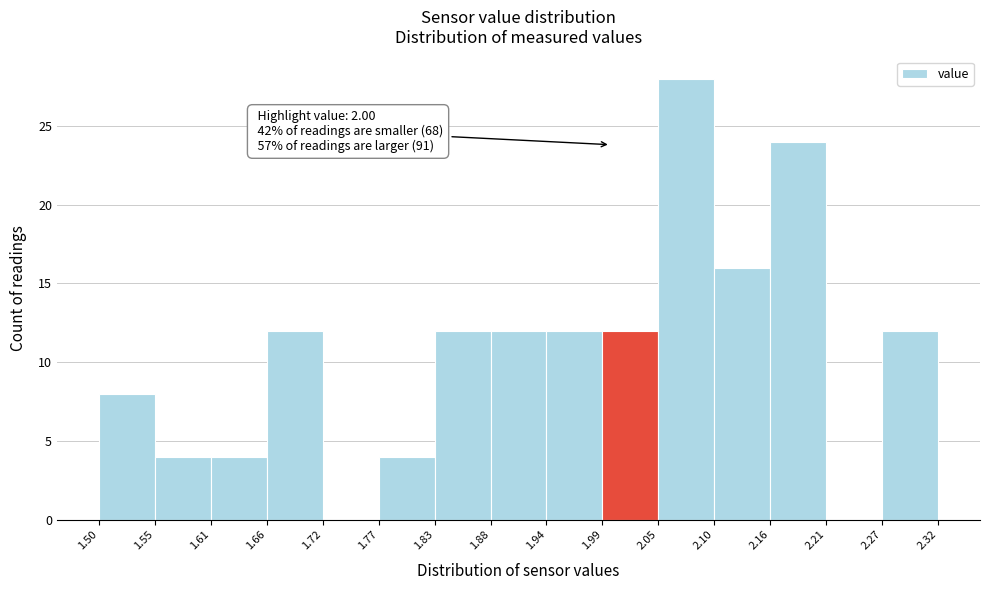

Which range on the x-axis has the tallest bar?

2.05 to 2.10